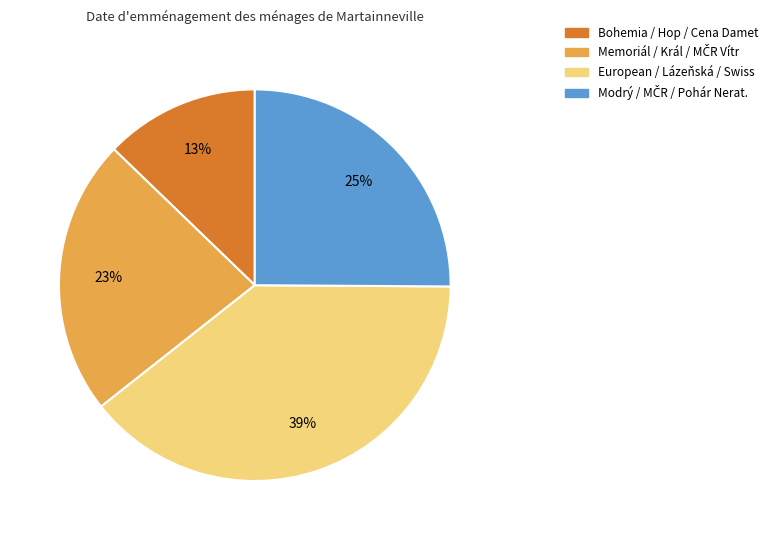

To the nearest percent, what is the average slice percentage?

25%